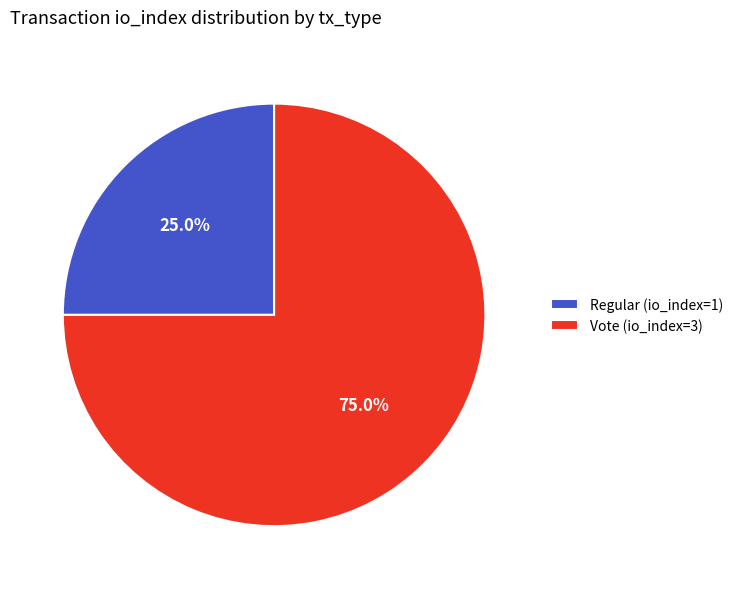

Which slice is the largest?

Vote (io_index=3)